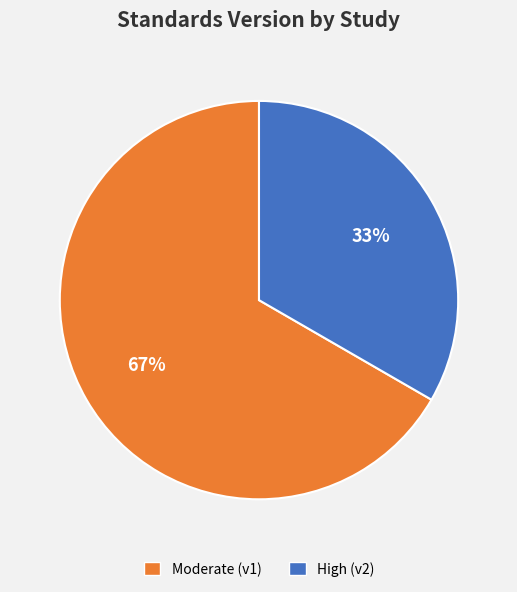

Does any single category account for the majority?

Yes